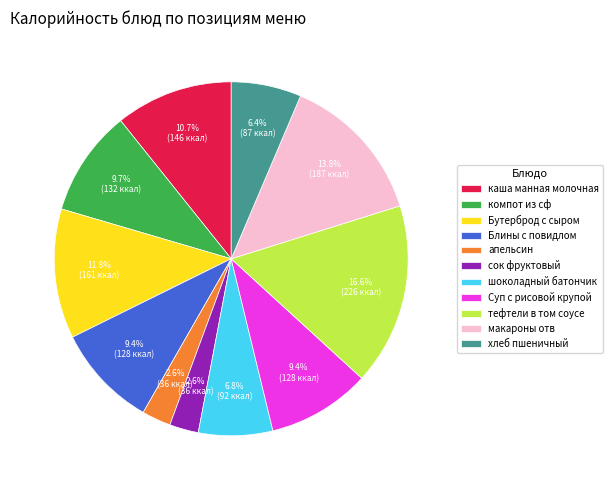

Combined, do макароны отв and Блины с повидлом account for over 50%?

No